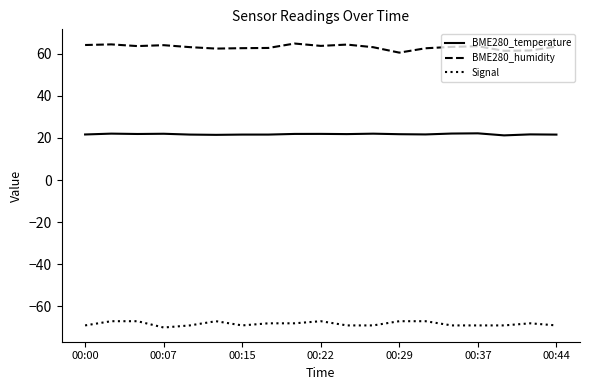

True or false: BME280_humidity and Signal intersect in this chart.

False